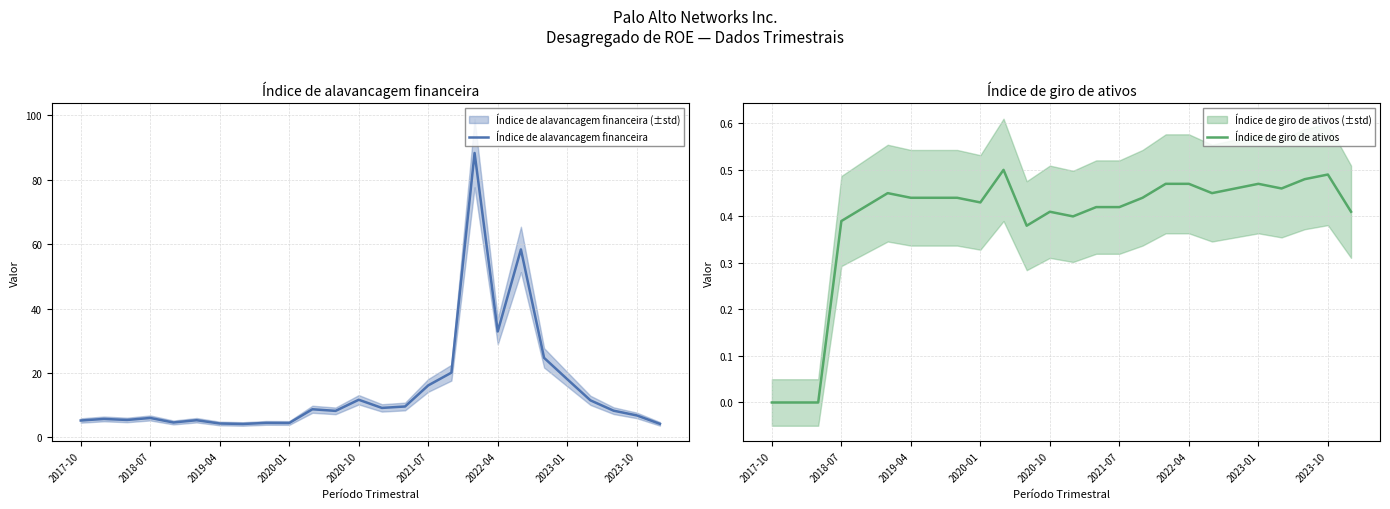

What is the maximum value shown in the chart?

88.3